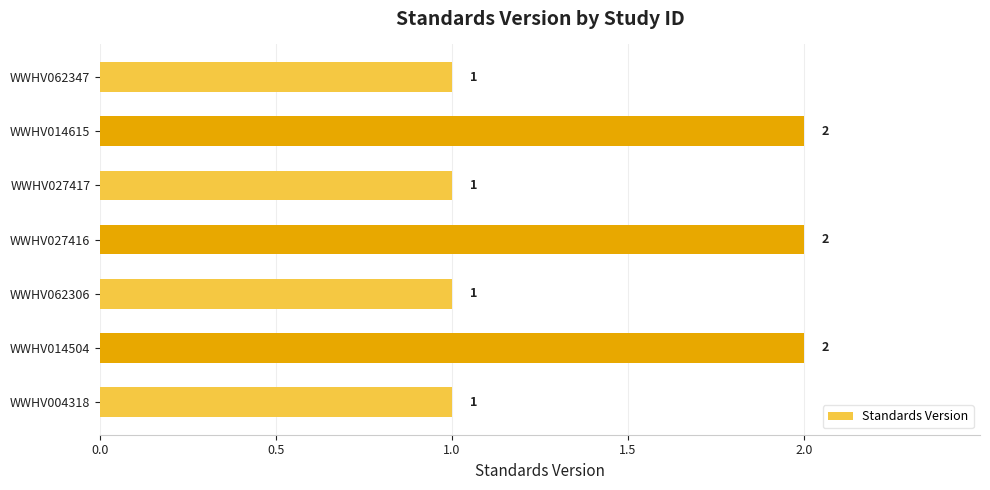

Count the values in the range 1 to 2.

7